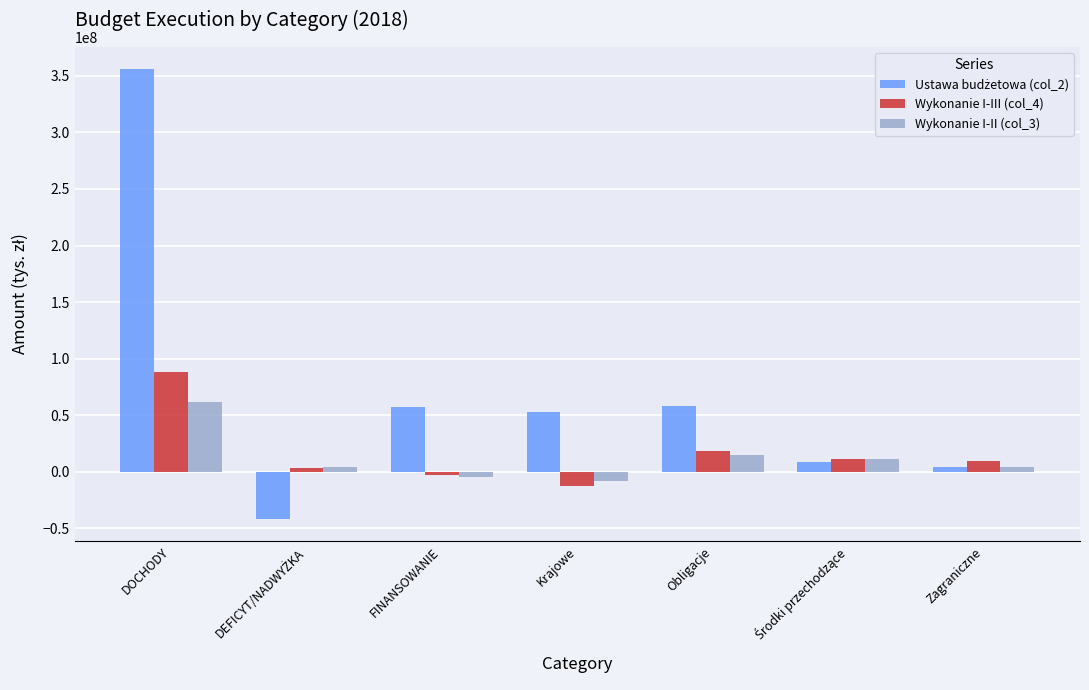

At which category is the sum across all series the highest?

DOCHODY